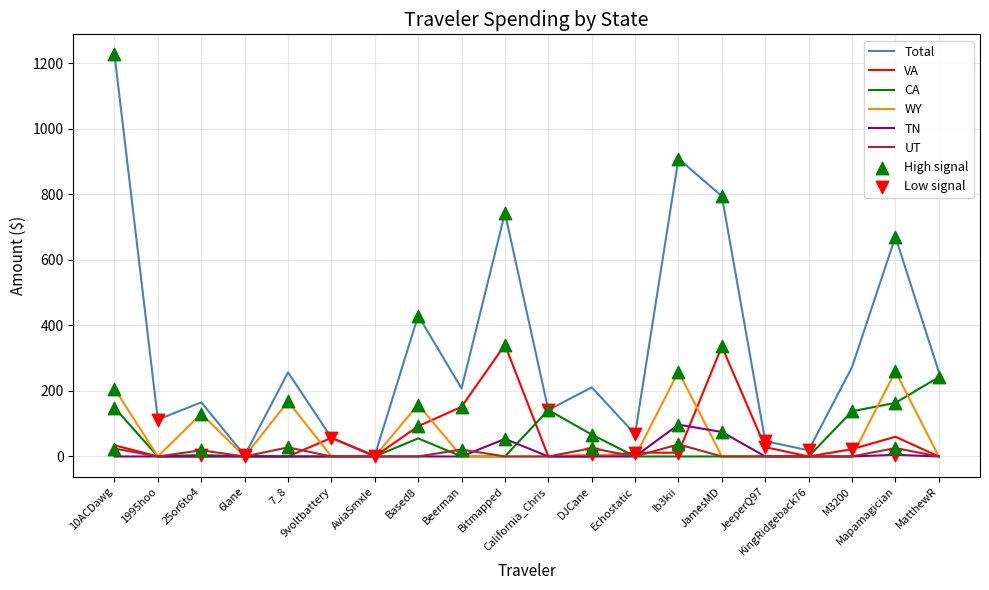

Which series has the largest range (max minus min)?

Total